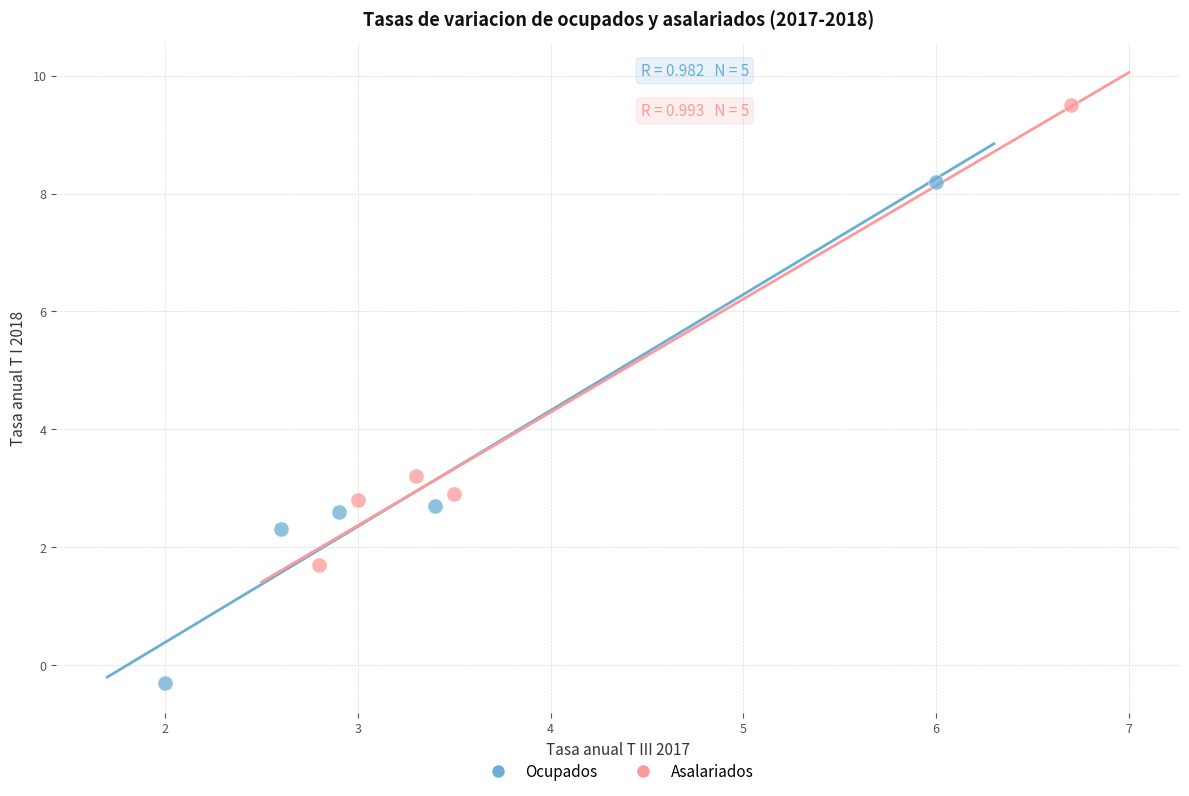

Which series has the widest spread of Y values?

Ocupados